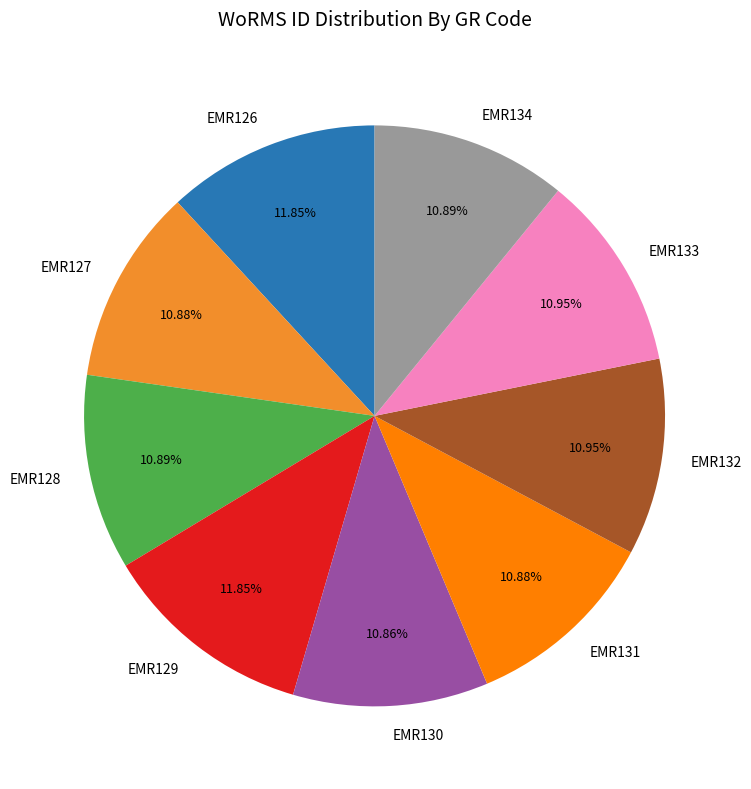

To the nearest percent, what is the average slice percentage?

11%